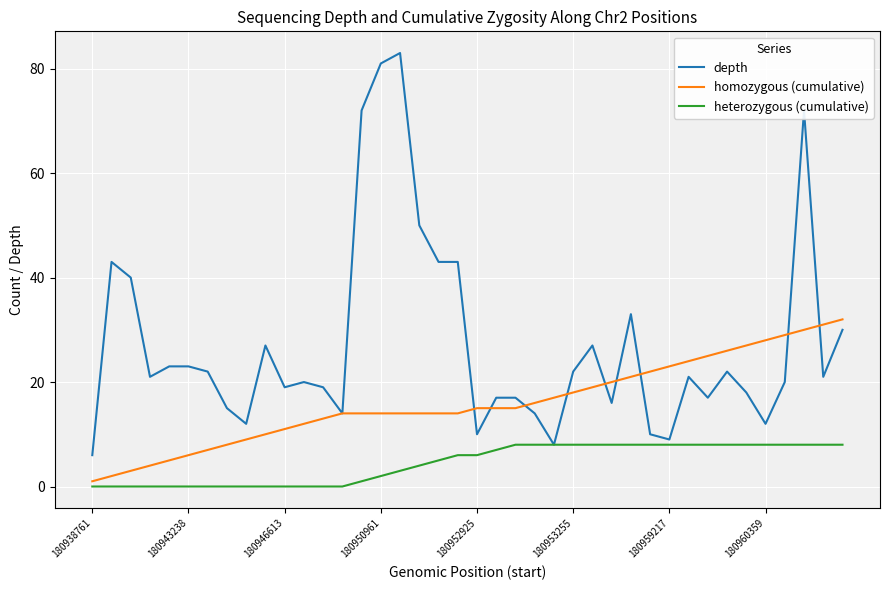

Does the chart have visible grid lines?

Yes